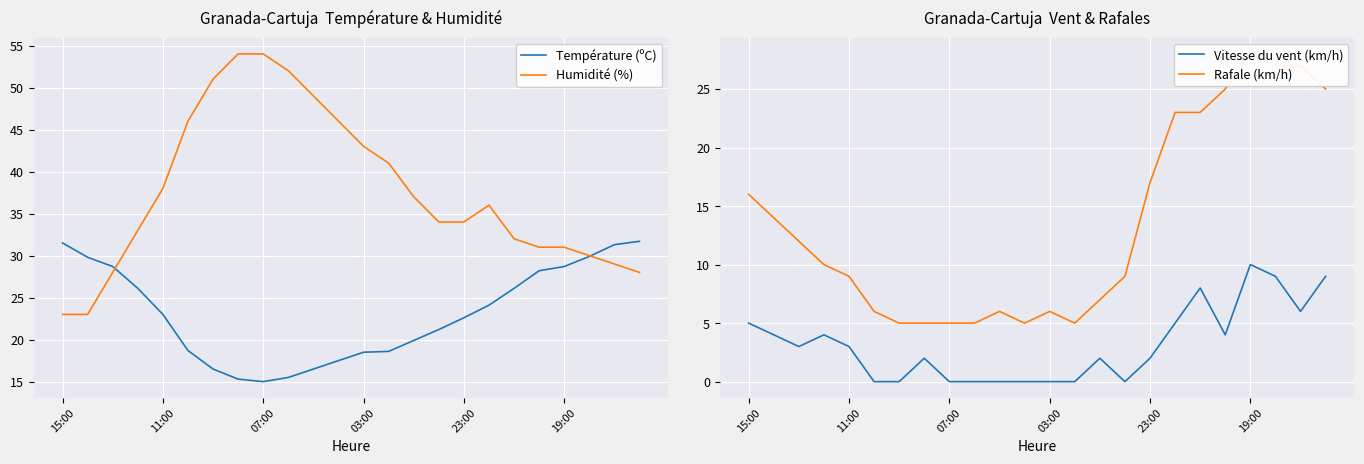

At how many categories does at least one series exceed 8?

24